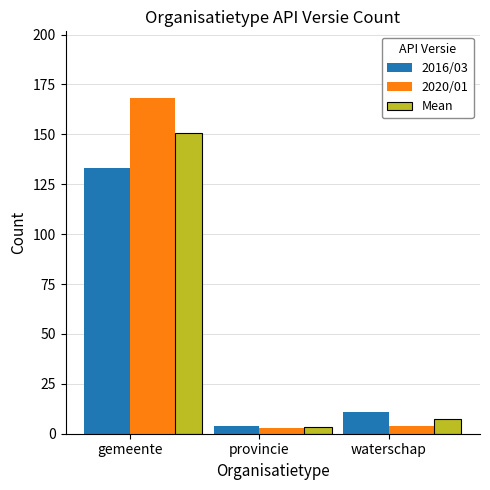

How many data points in 2020/01 are less than 4?

1